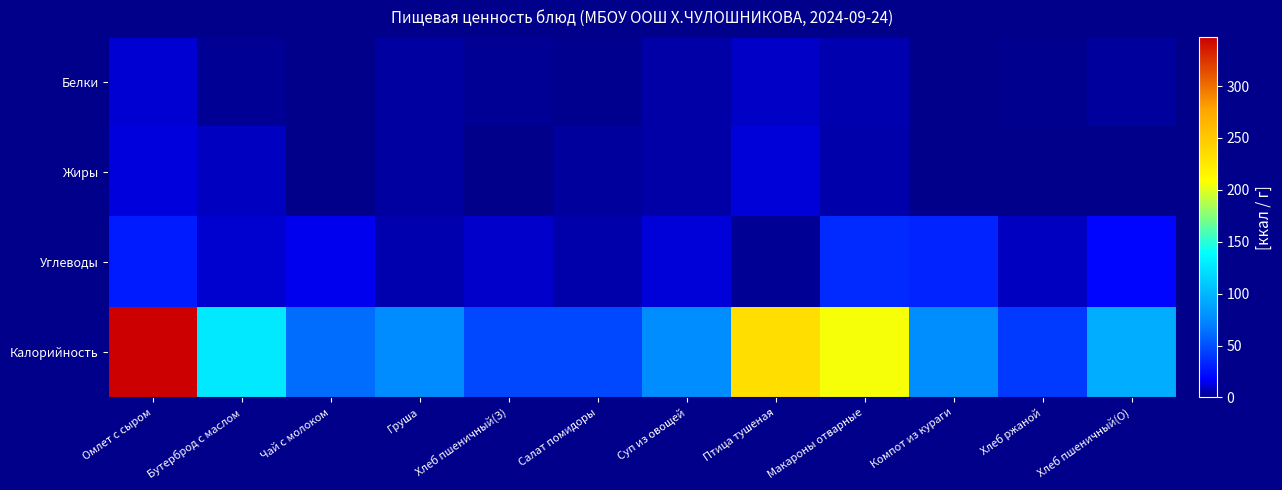

Between Суп из овощей and Хлеб ржаной, which is larger?

Суп из овощей